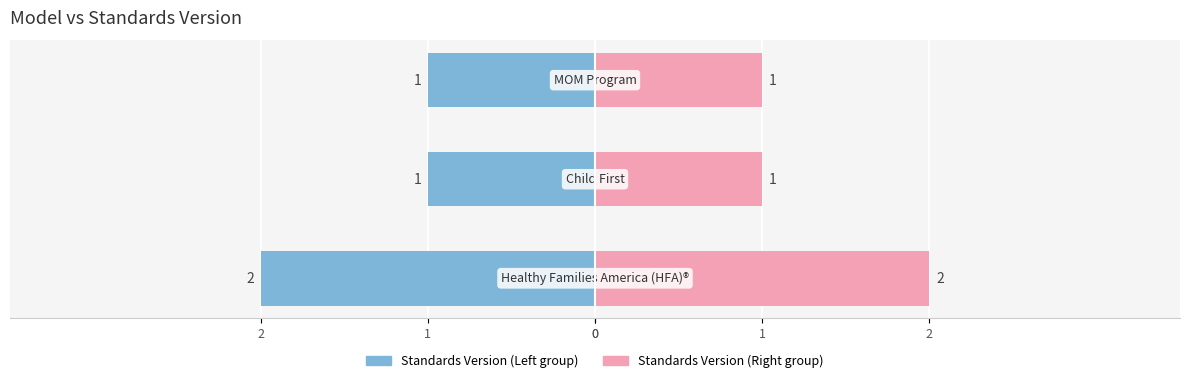

Count the Standards Version (Right) values in the range 1 to 2.

3